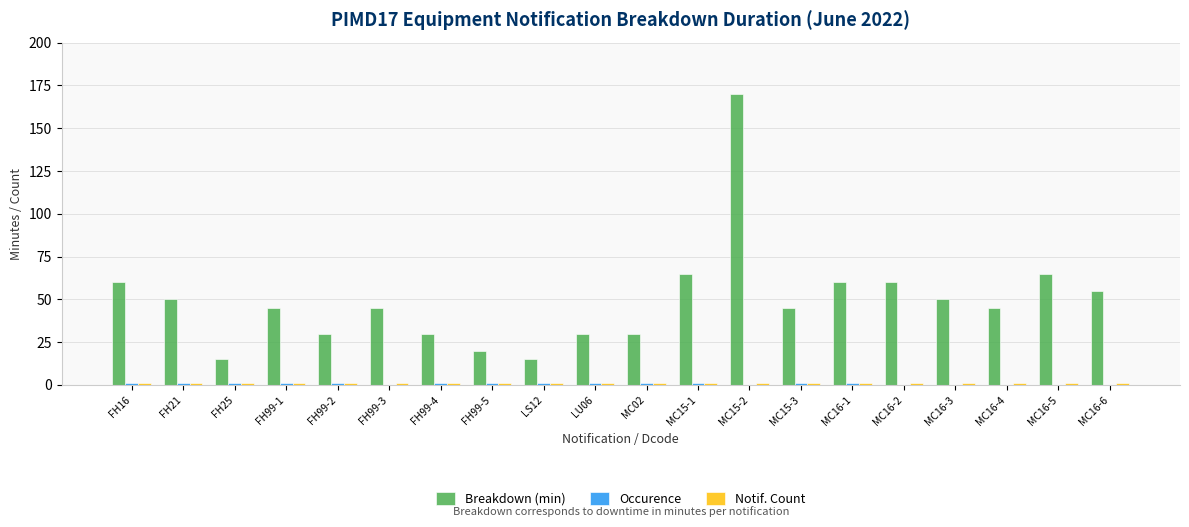

Count the number of data series in this chart.

3